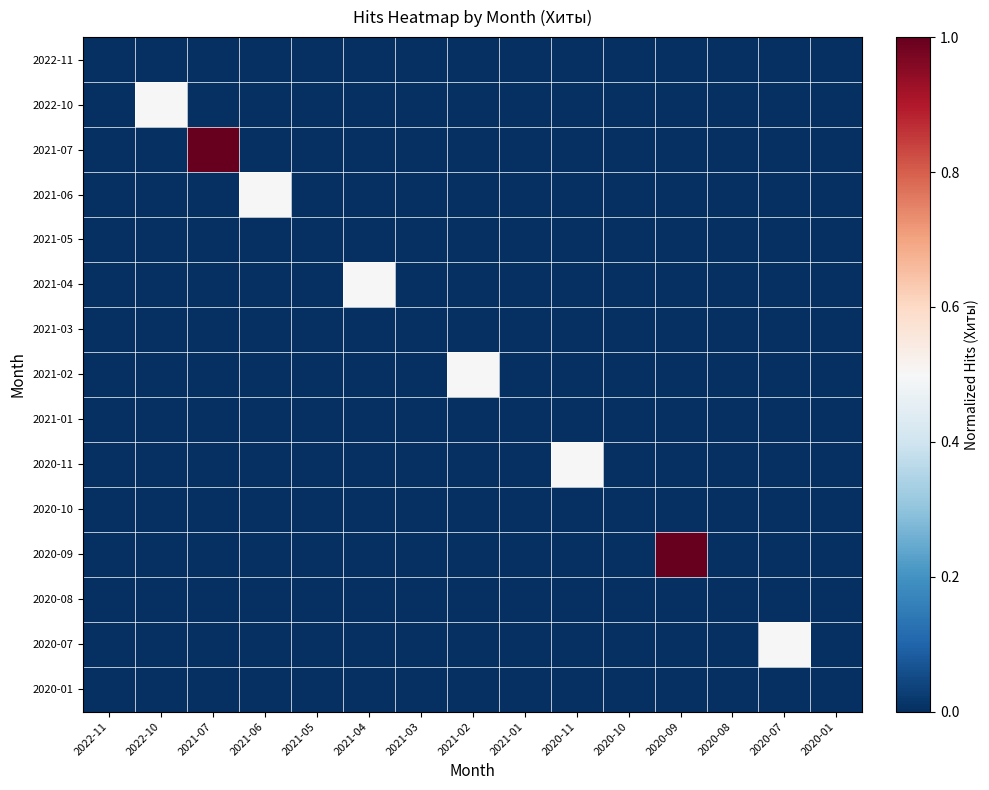

What is the spread (max minus min) of values at 2021-04?

0.5